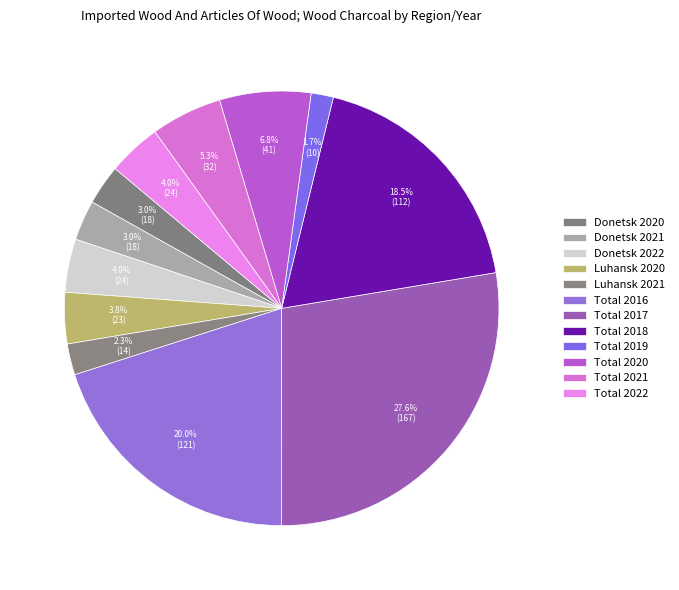

What portion of the pie excludes Total 2017?

72.4%